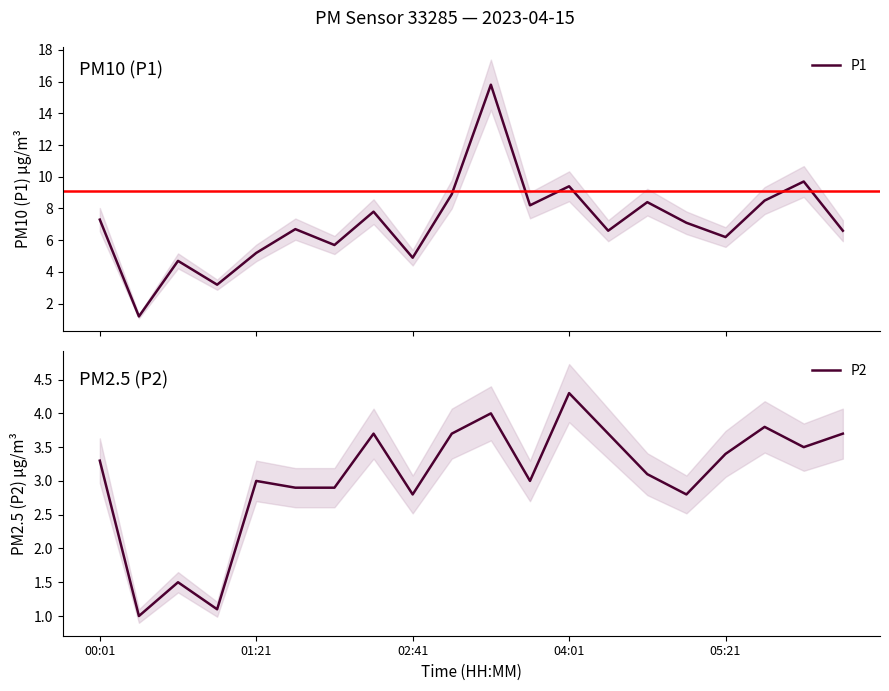

At which category is the sum across all series the highest?

10